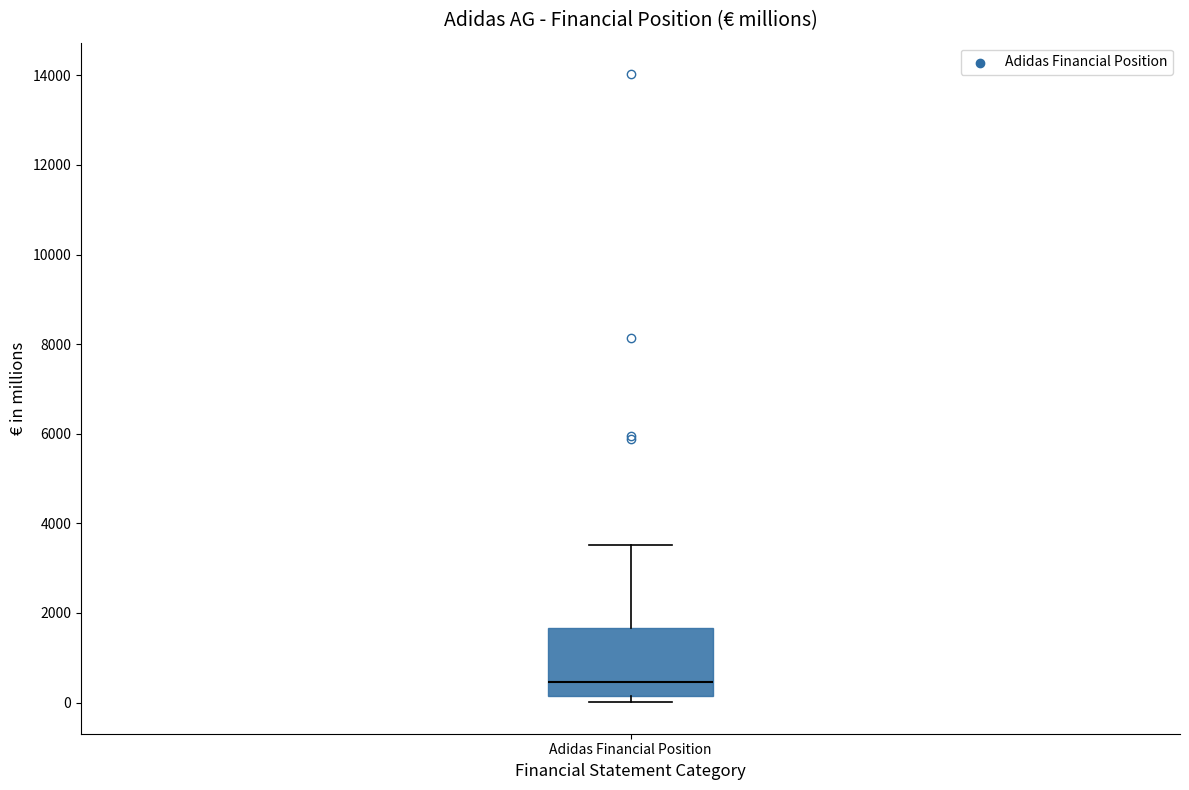

Read this box plot against the y-axis: the position of the median line, the range covered by the box, and the ends of both whiskers. The values are not printed on the chart, so give them approximately, as read against the axis.

median 400, box 200 to 1600, whiskers 0 to 3600